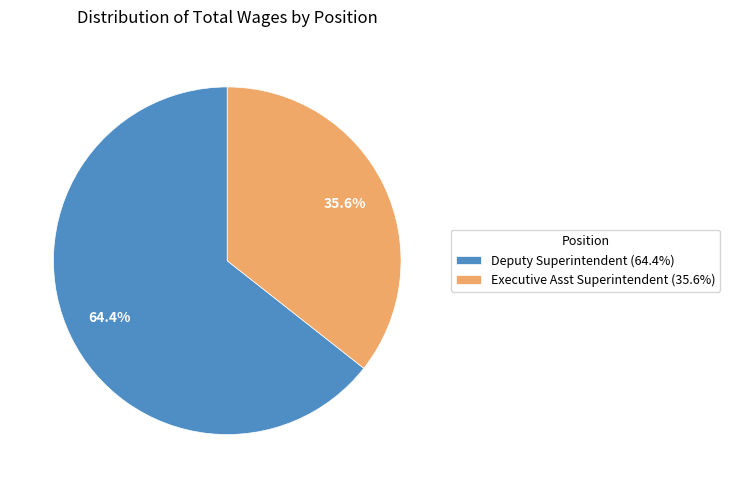

Which category has the biggest portion of the pie?

Deputy Superintendent